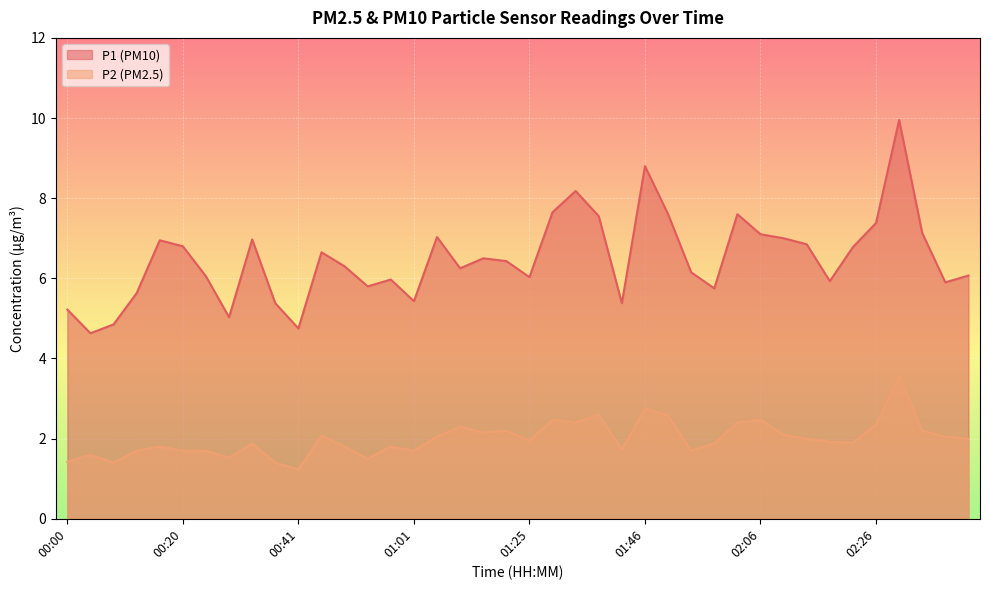

How many lines are shown in the chart?

2